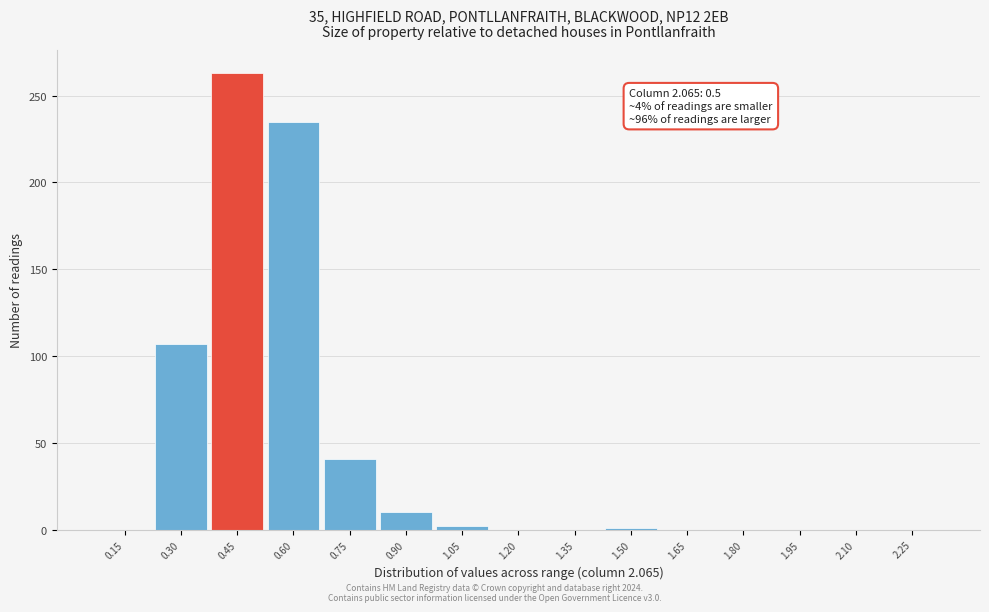

Which has a higher value, 0.60 or 1.65?

0.60